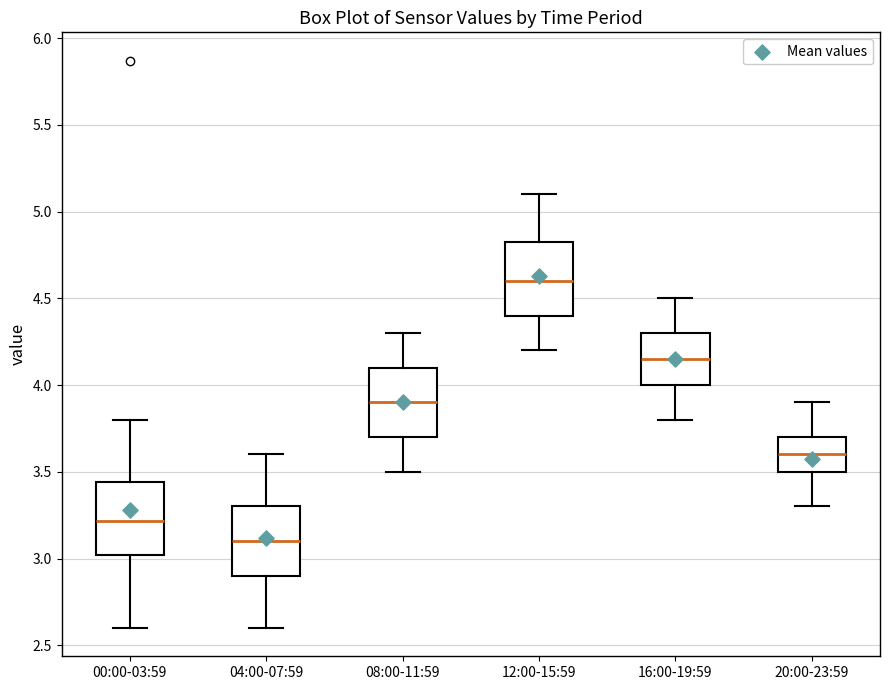

Reading left to right, read every box against the y-axis: the position of its median line, the range the box covers, and the ends of its whiskers. The values are not printed on the chart, so give them approximately, as read against the axis.

00:00-03:59: median 3.20, box 3.00 to 3.45, whiskers 2.60 to 3.80
04:00-07:59: median 3.10, box 2.90 to 3.30, whiskers 2.60 to 3.60
08:00-11:59: median 3.90, box 3.70 to 4.10, whiskers 3.50 to 4.30
12:00-15:59: median 4.60, box 4.40 to 4.85, whiskers 4.20 to 5.10
16:00-19:59: median 4.15, box 4.00 to 4.30, whiskers 3.80 to 4.50
20:00-23:59: median 3.60, box 3.50 to 3.70, whiskers 3.30 to 3.90